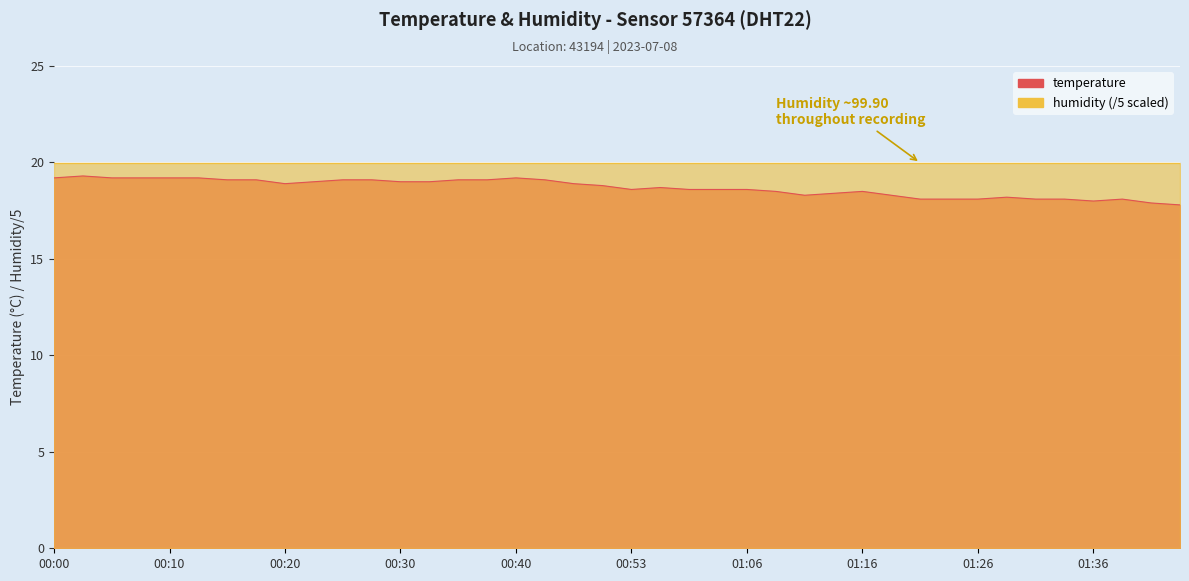

Does the chart display data point markers on the line(s)?

No